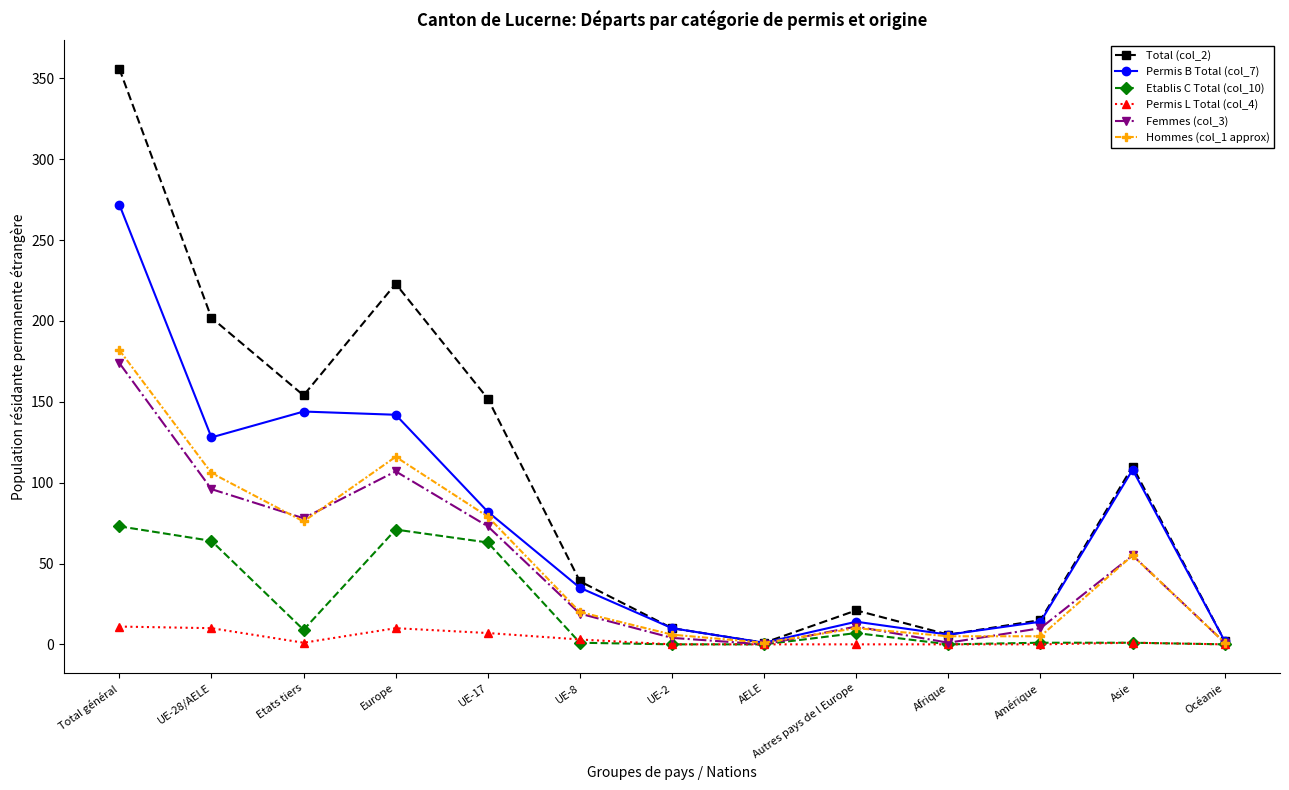

Is it true that Femmes (col_3) equals 78 at Etats tiers?

True